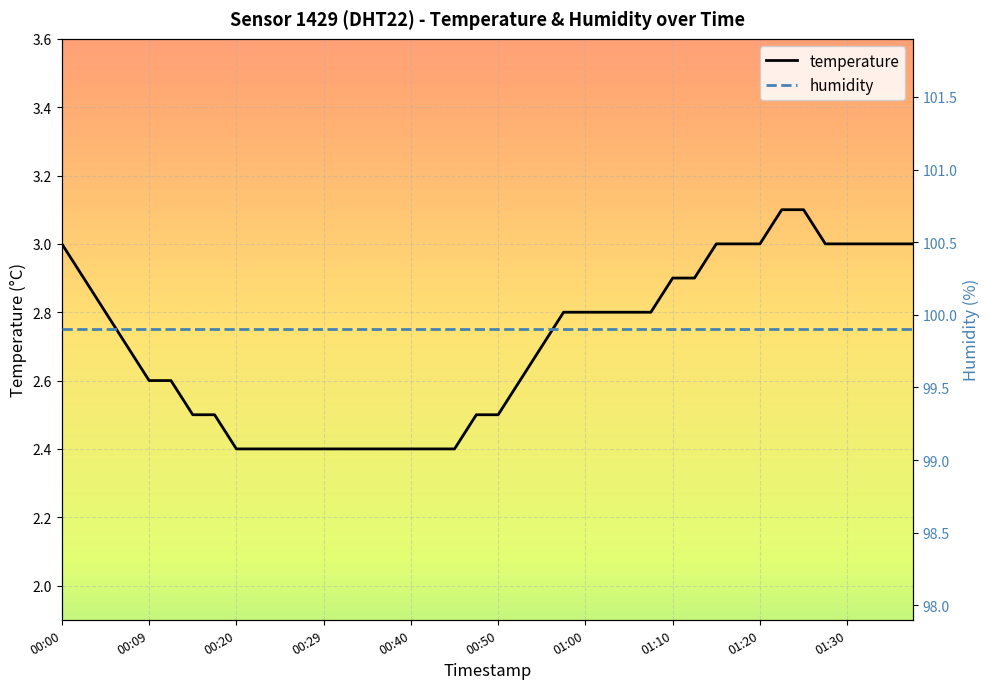

What is the sum of all temperature values?

108.3